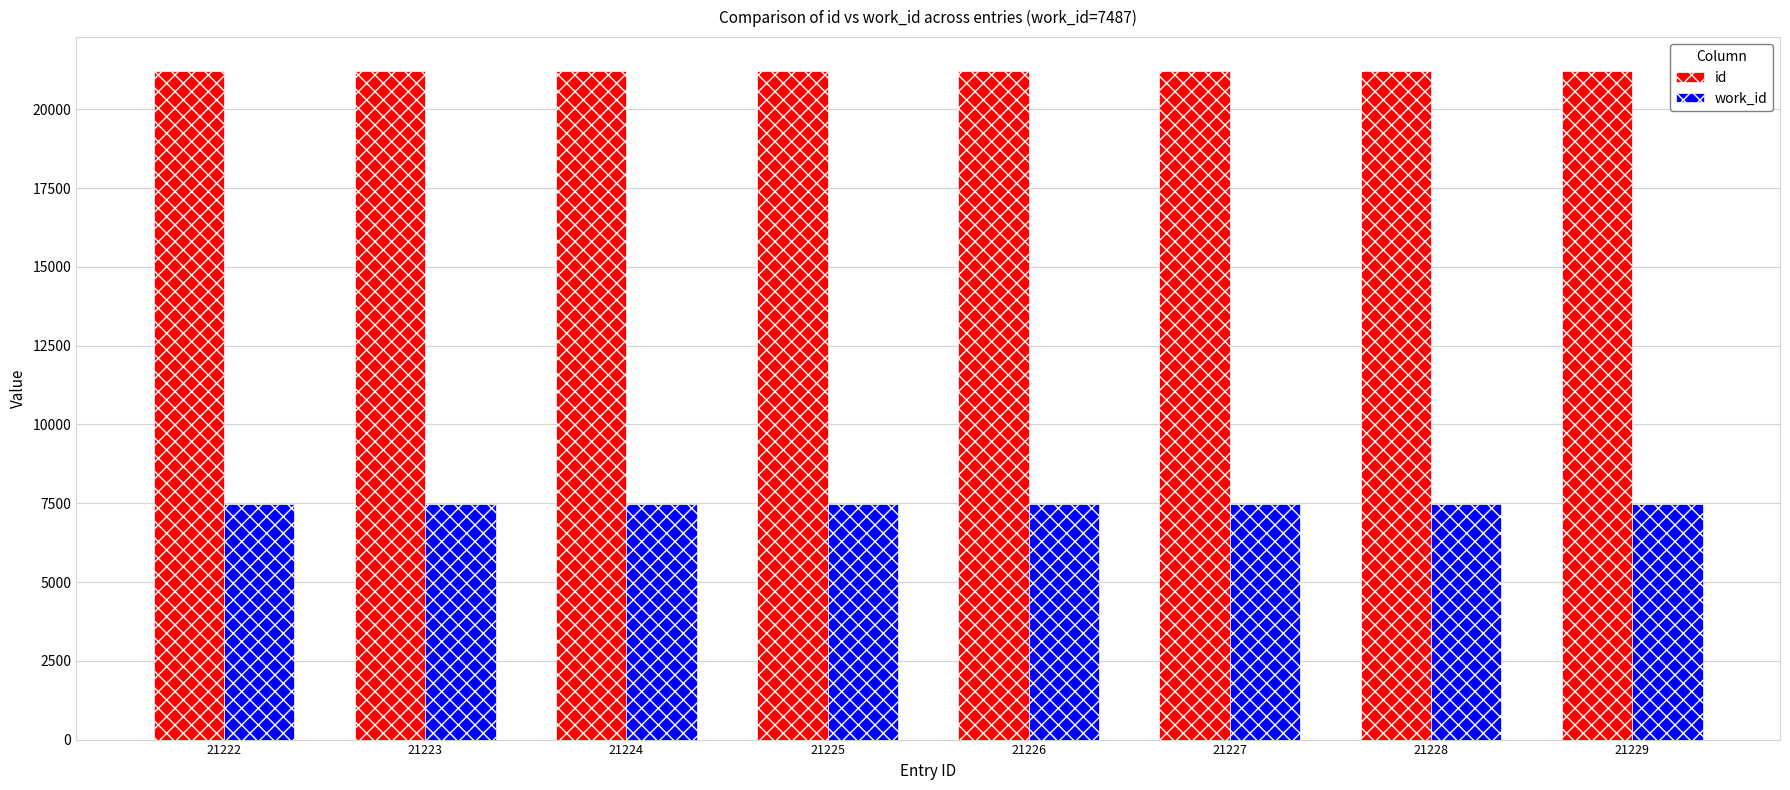

True or false: id has a value of 21228 at 21228.

True